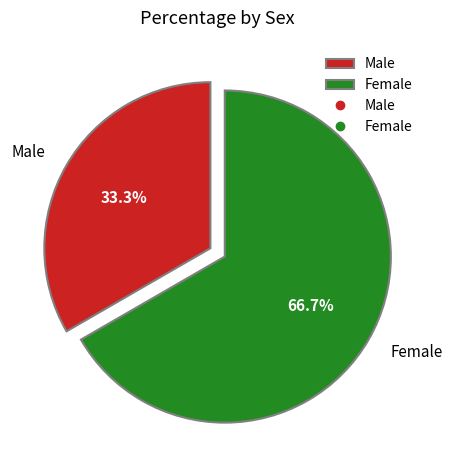

To the nearest percent, what is the average slice percentage?

50%